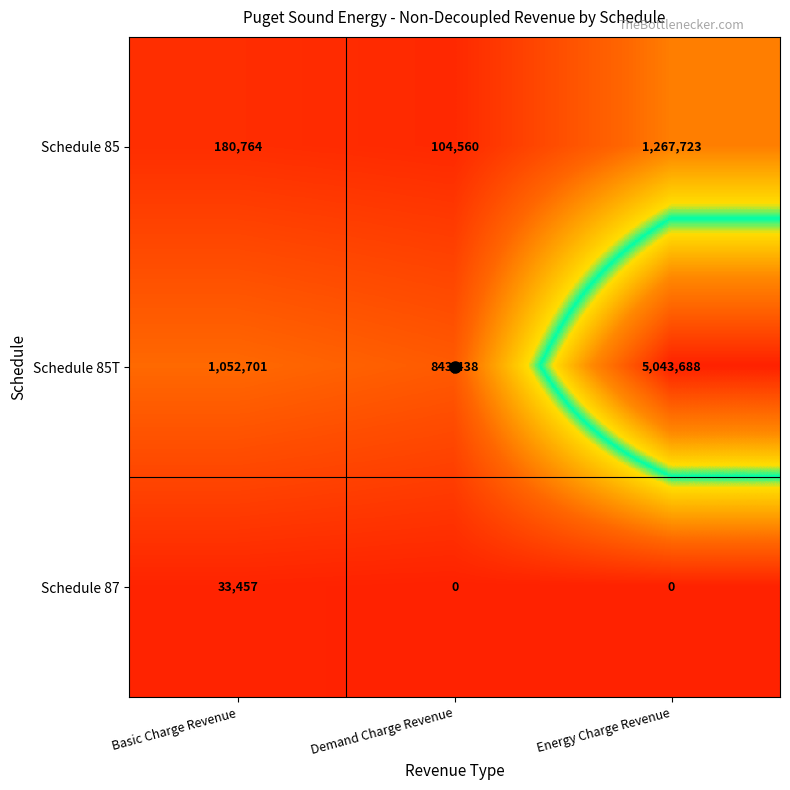

Which series changed the most between Demand Charge Revenue and Energy Charge Revenue?

Schedule 85T